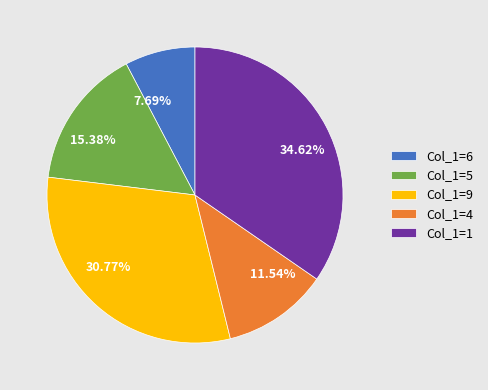

What is the ratio of the value at Col_1=1 to the value at Col_1=6?

4.5